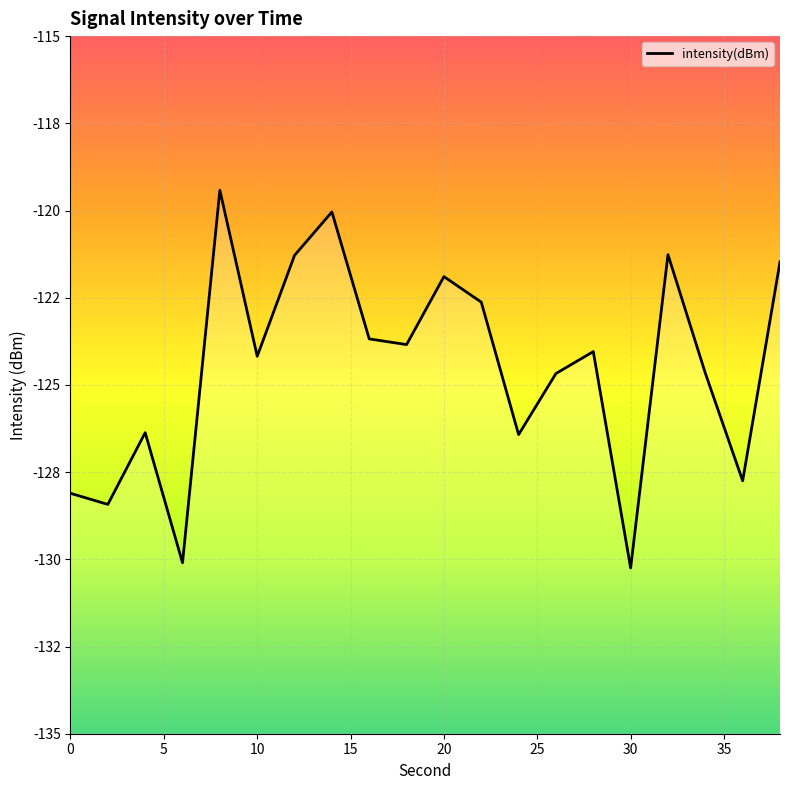

Is it true that the value at 12 is -121.3?

True